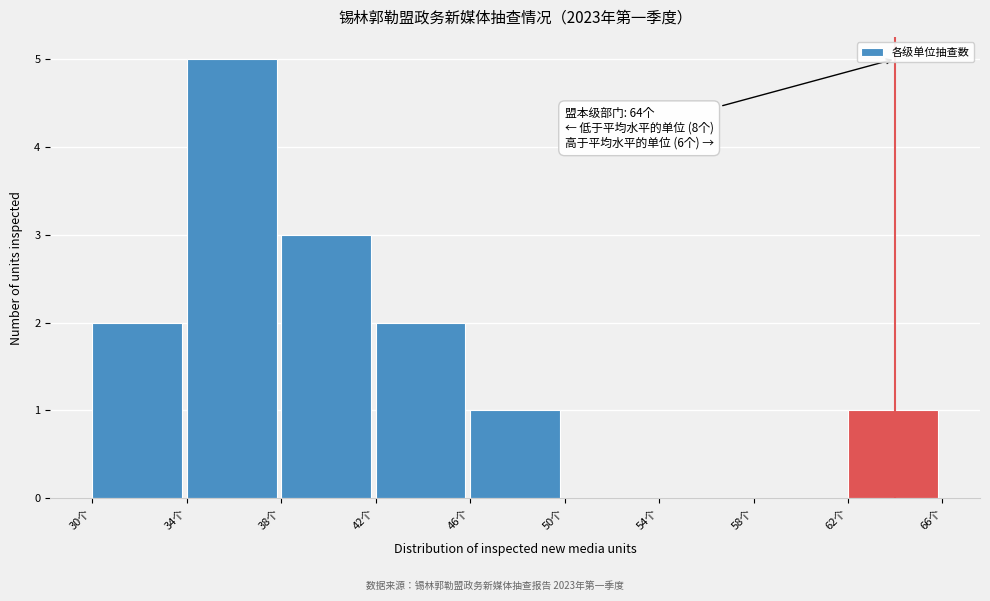

Which range on the x-axis has the tallest bar?

34 to 38